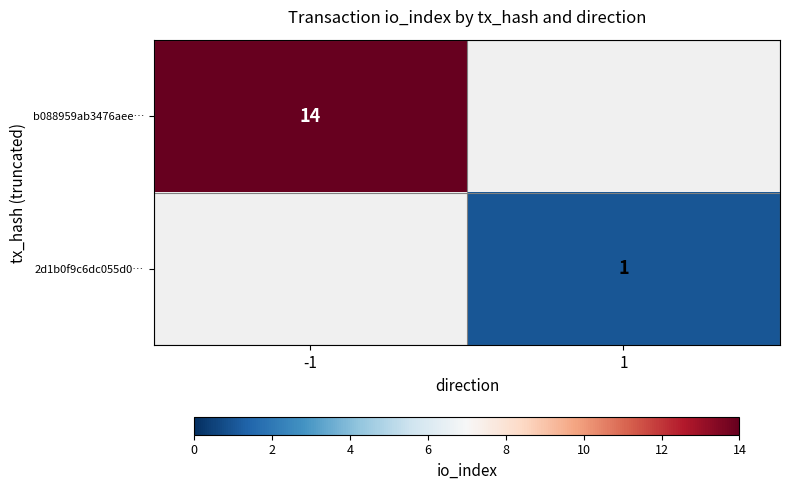

At how many categories does at least one series exceed 9?

1